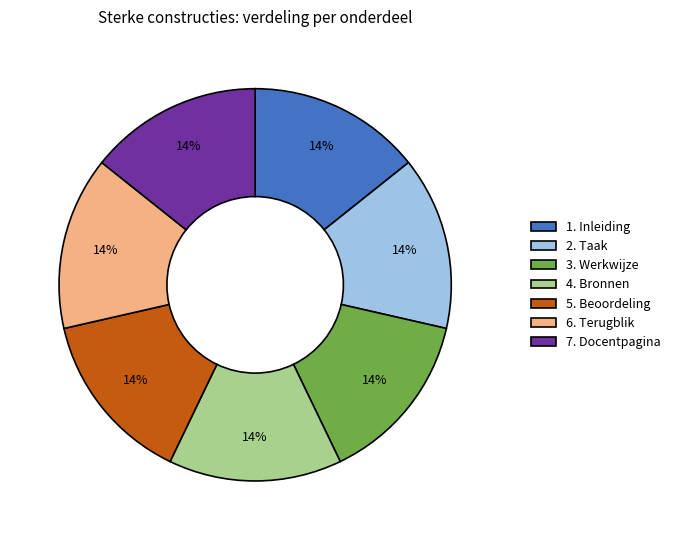

Do 6. Terugblik and 4. Bronnen together represent more than half of the pie?

No